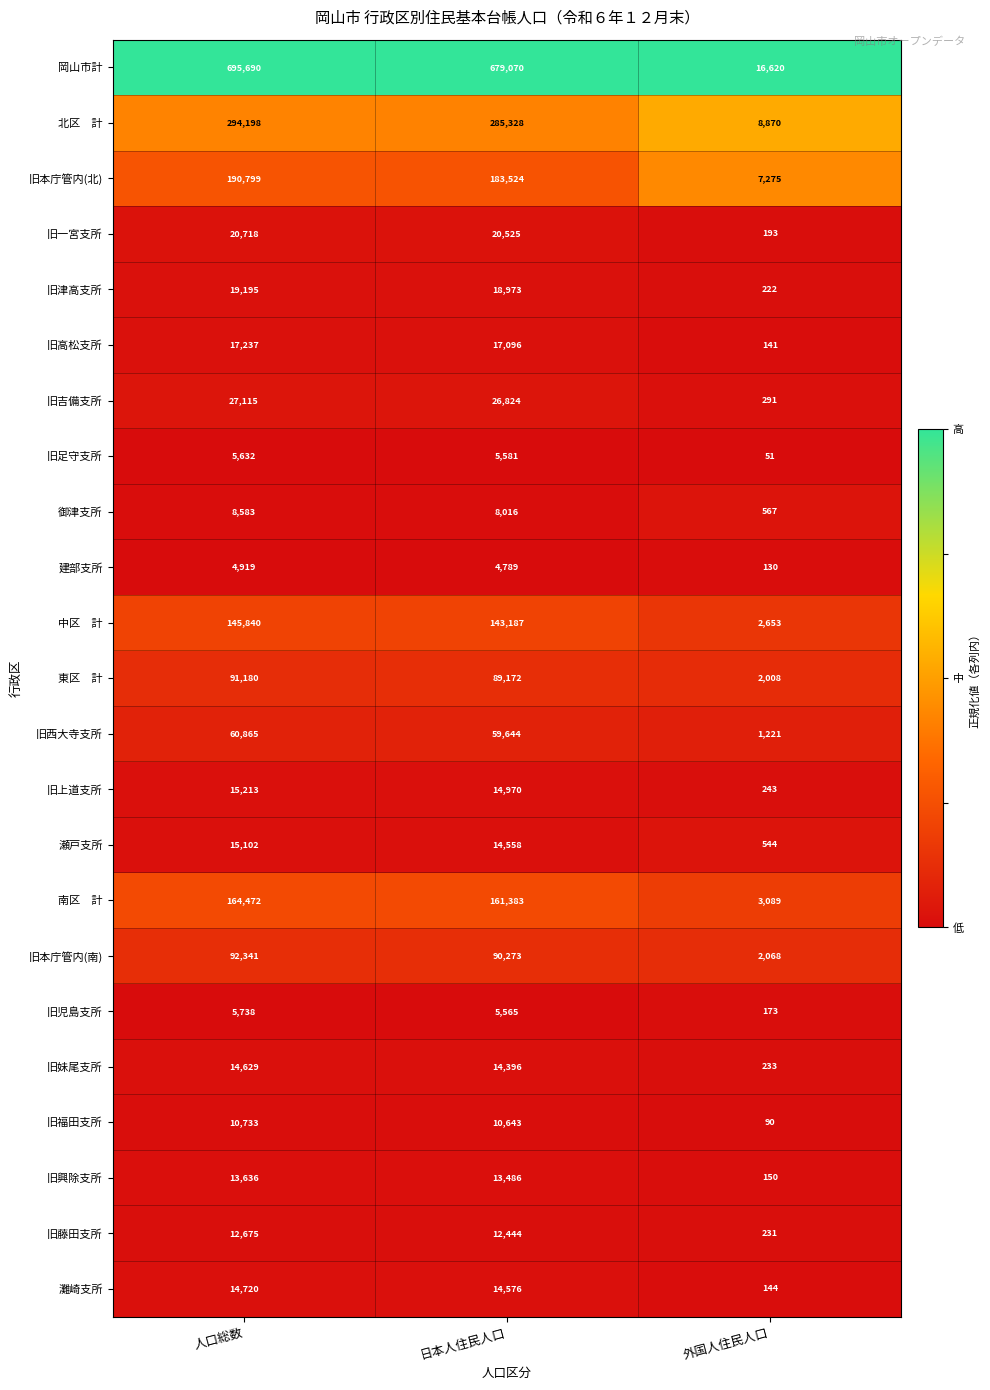

Which series has the widest spread of values?

岡山市計